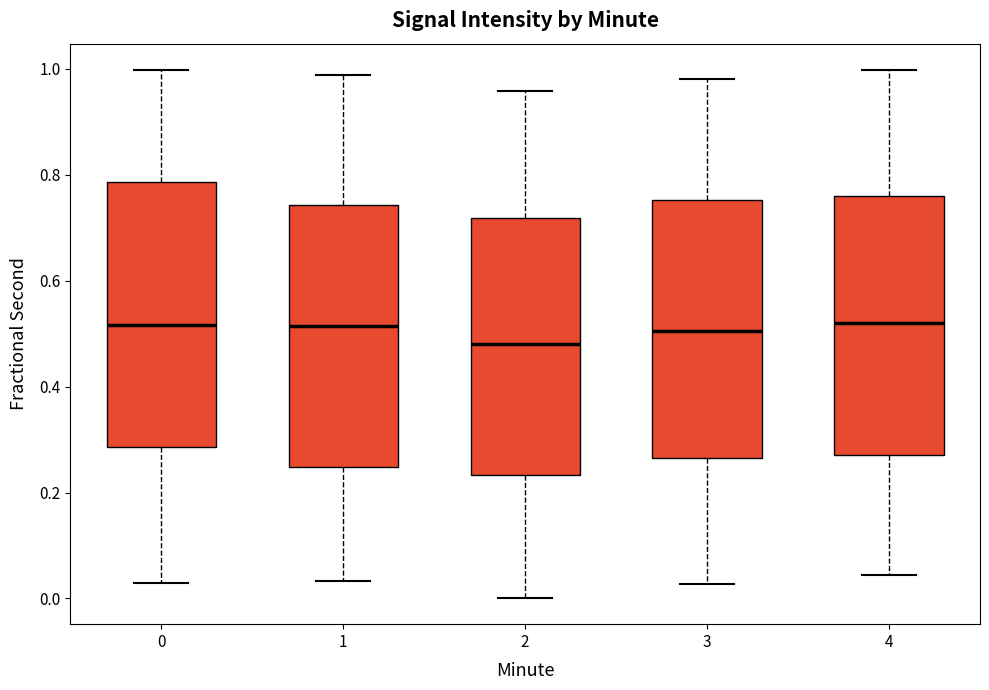

Where does the lower whisker of the box at x = 2 end on the y-axis? The values are not printed on the chart, so give them approximately, as read against the axis.

0.00